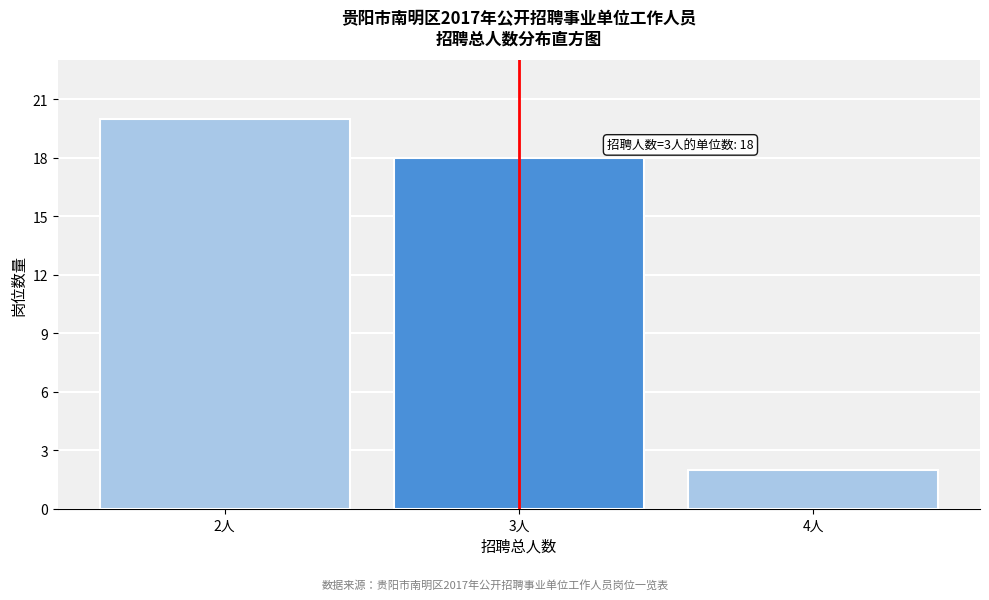

Reading left to right, what are all the values shown in this chart?

20	18	2